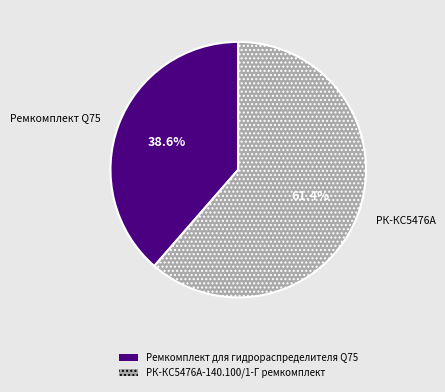

Rank the categories by value from lowest to highest.

Ремкомплект для гидрораспределителя Q75, РК-КС5476А-140.100/1-Г ремкомплект